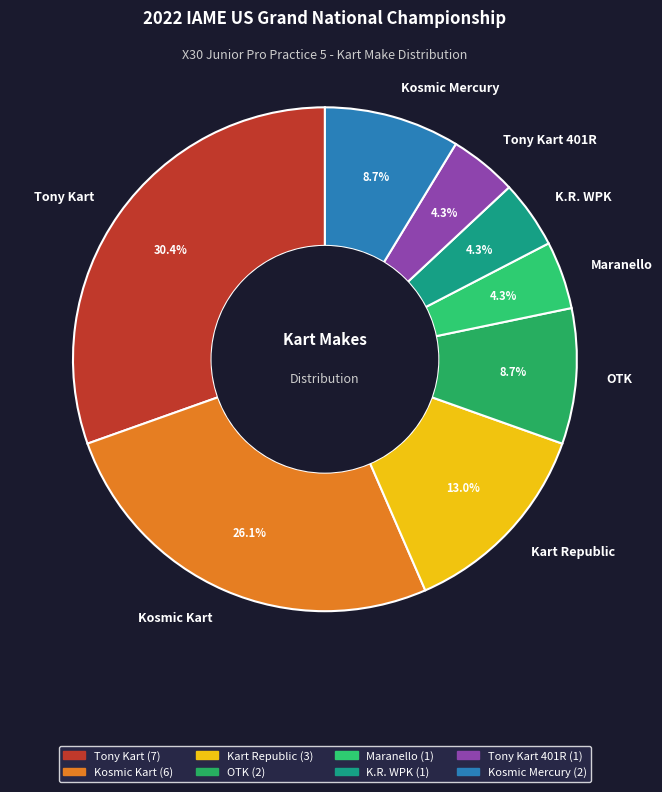

Is it true that Kosmic Kart is 36% of the pie?

False